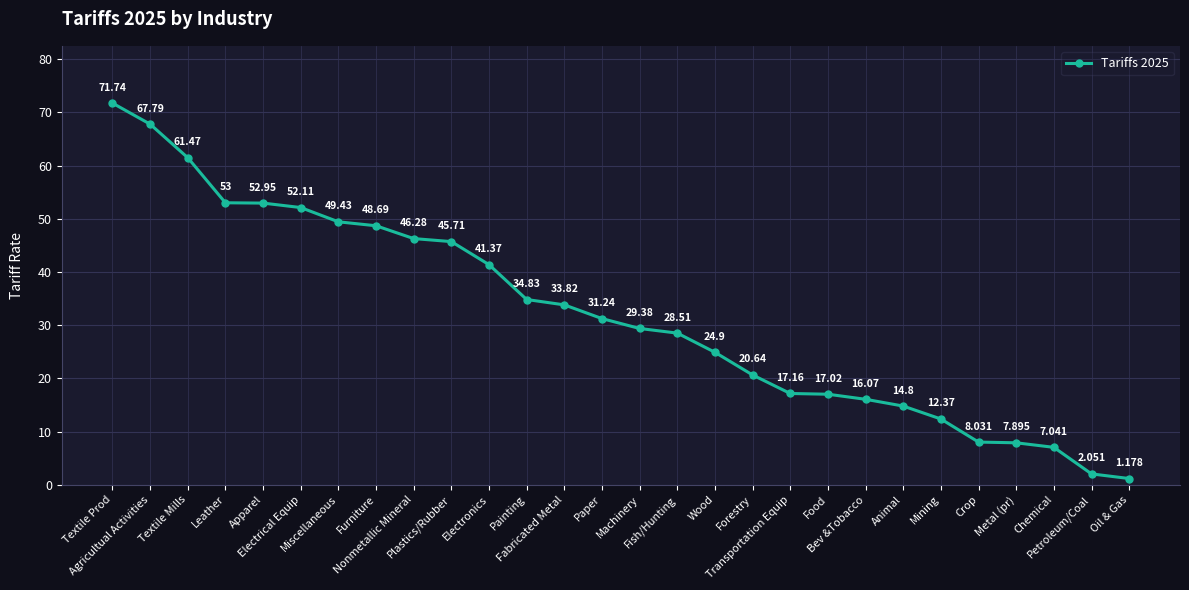

What is the label of the 11th point from the left?

Electronics